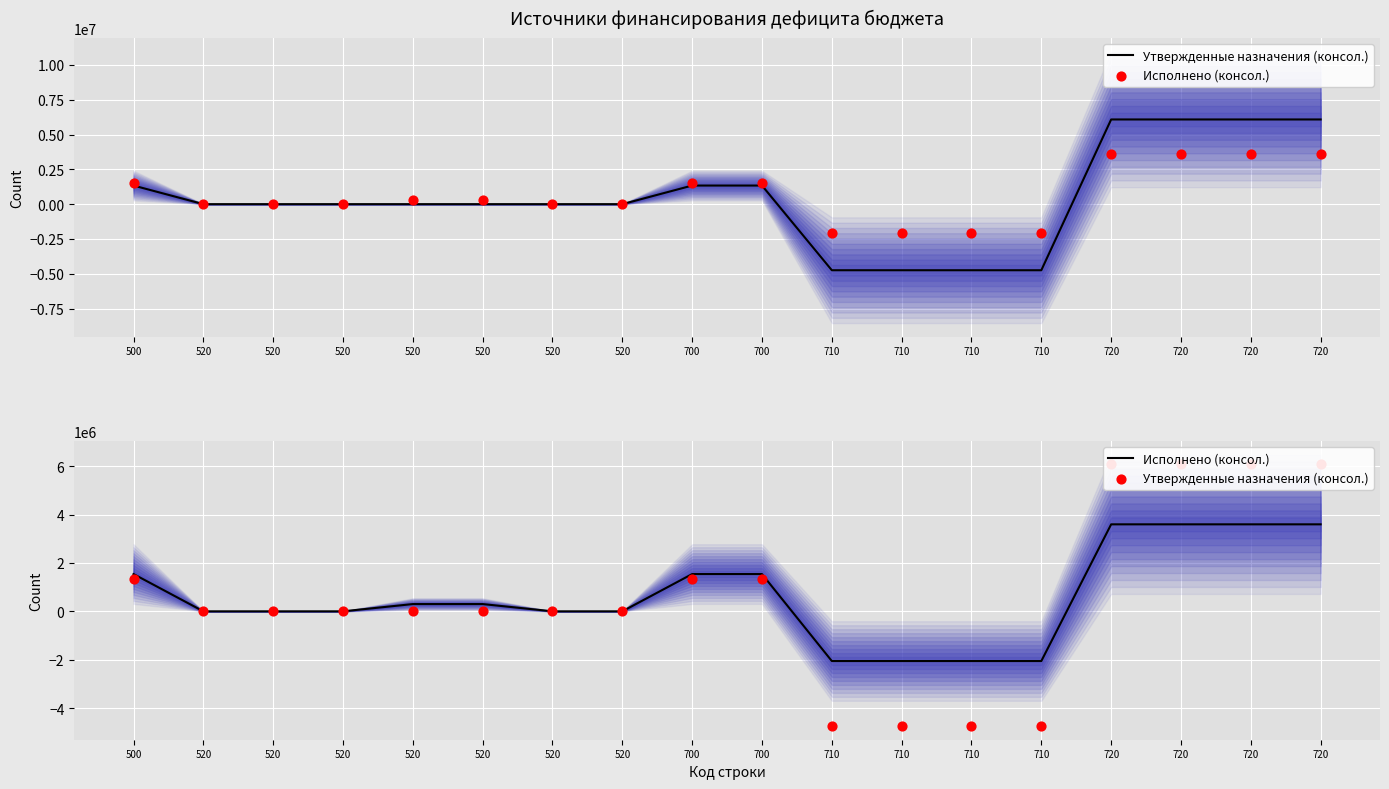

At which category is the sum across all series the highest?

720